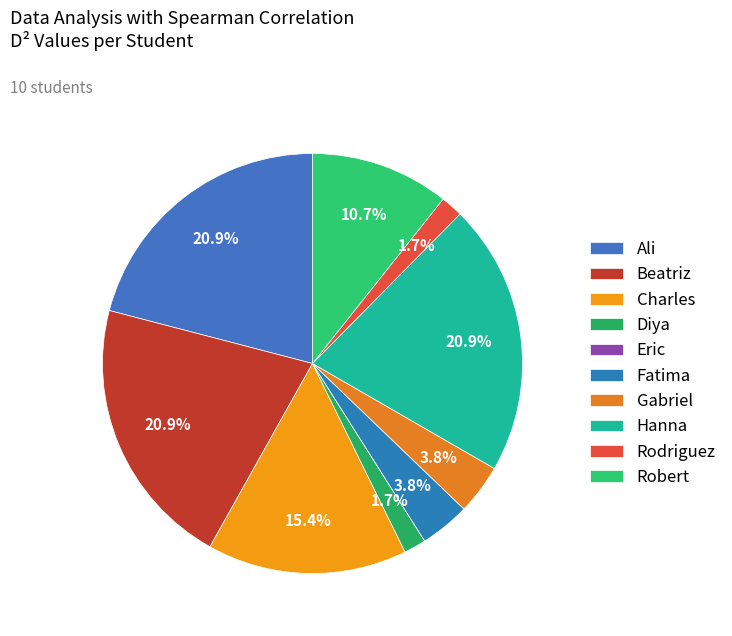

Which slice is the largest?

Ali